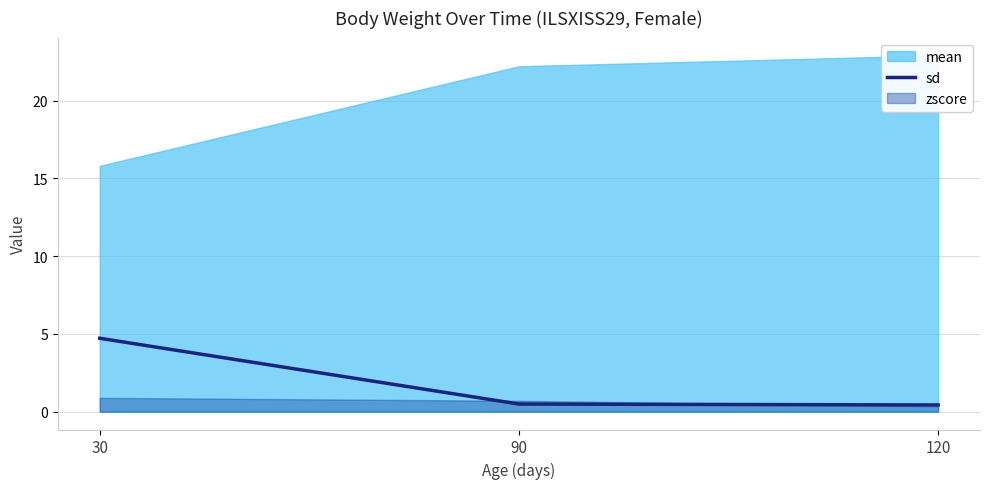

What is the change in value from 30 to 120?

-4.3